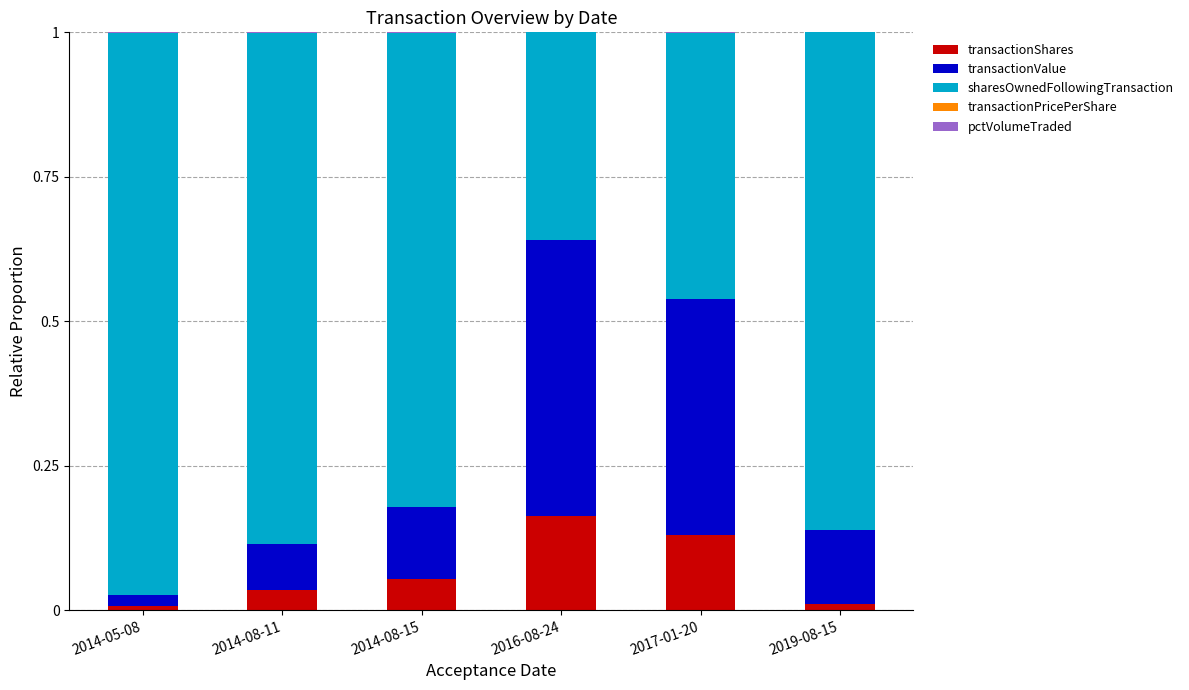

At which label does transactionShares reach its peak?

2016-08-24